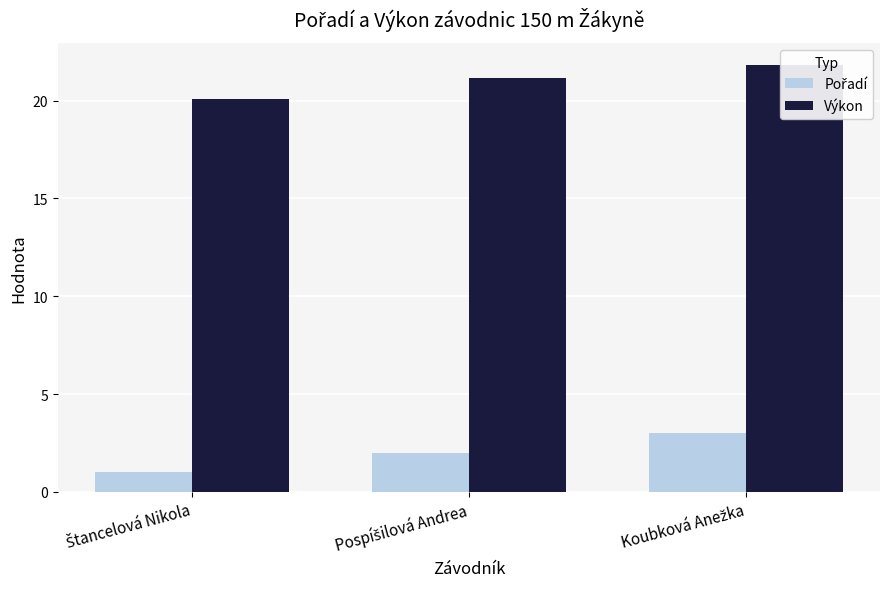

What is the sum of all Pořadí values?

6.0